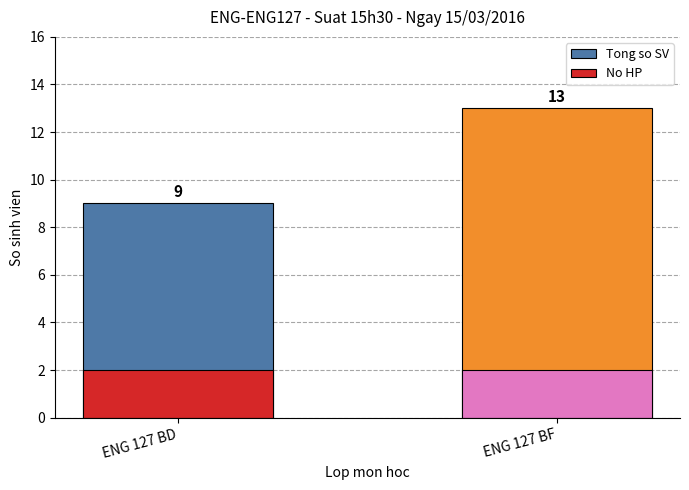

At which label does Tong so SV reach its peak?

ENG 127 BF